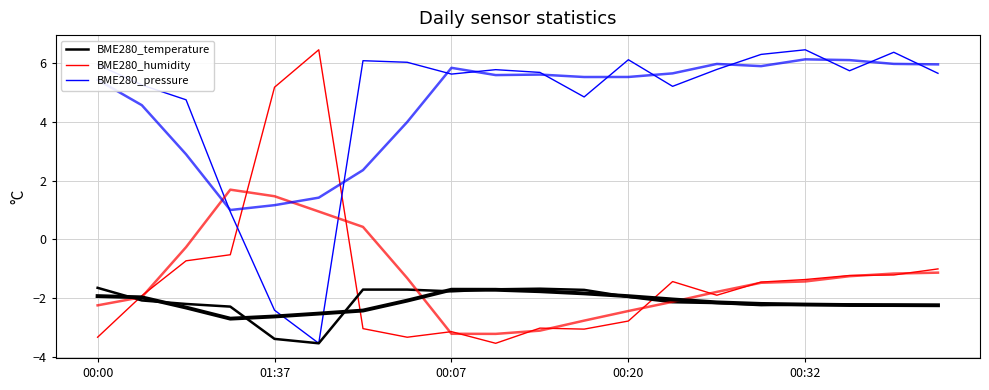

How many values in the BME280_humidity series are below -1?

16